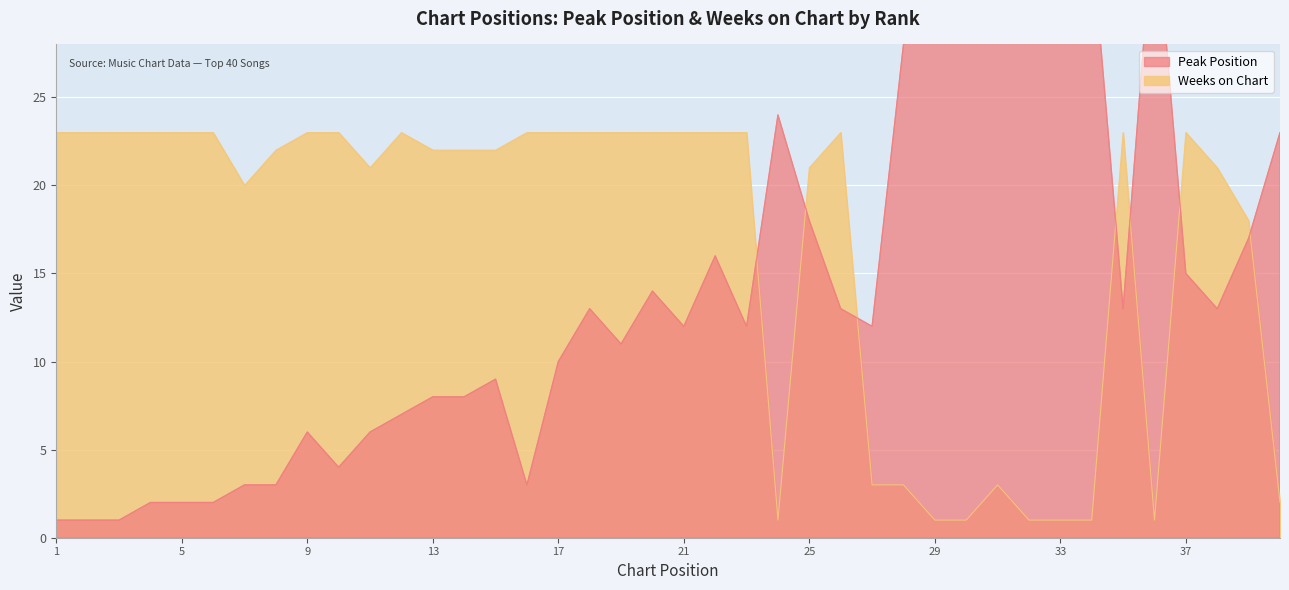

How many lines are shown in the chart?

2